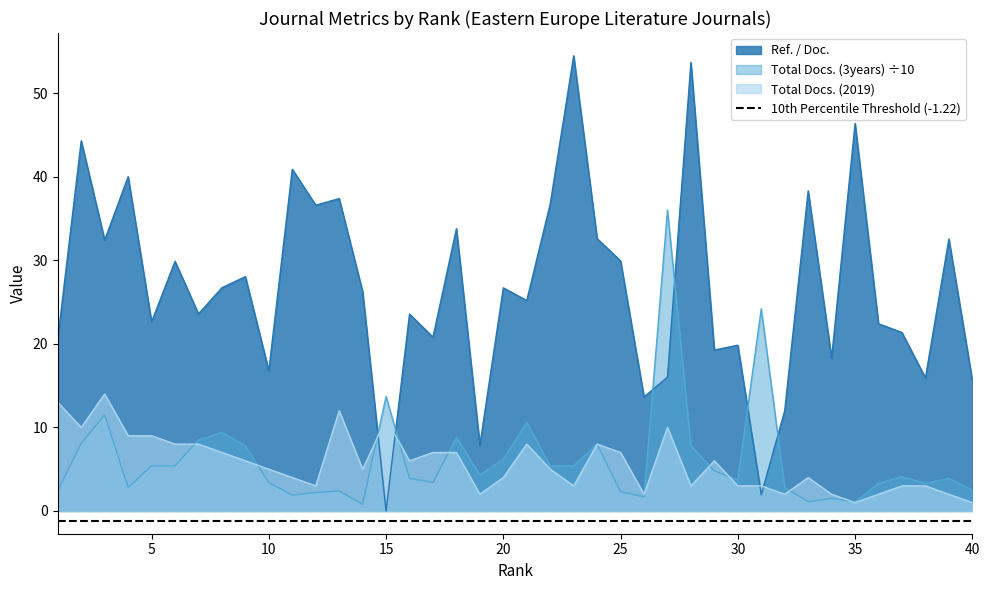

True or false: Ref. / Doc. and Total Docs. (3years) ÷10 intersect in this chart.

True